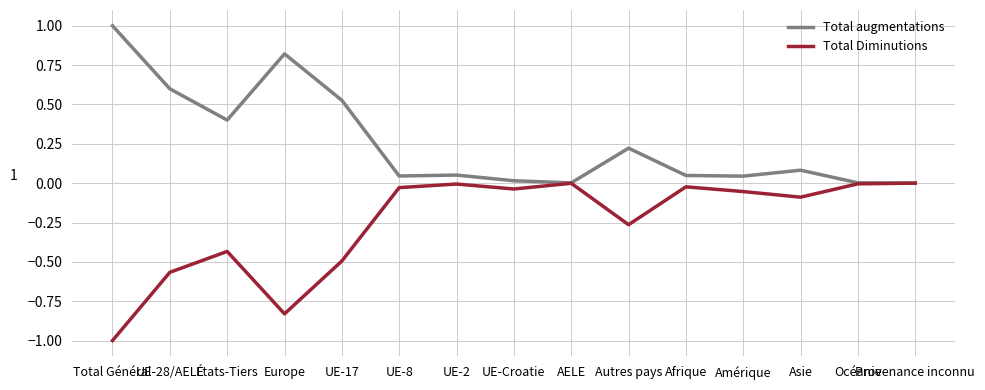

What is the sum of the Total augmentations values at UE-17 and Asie?

0.6